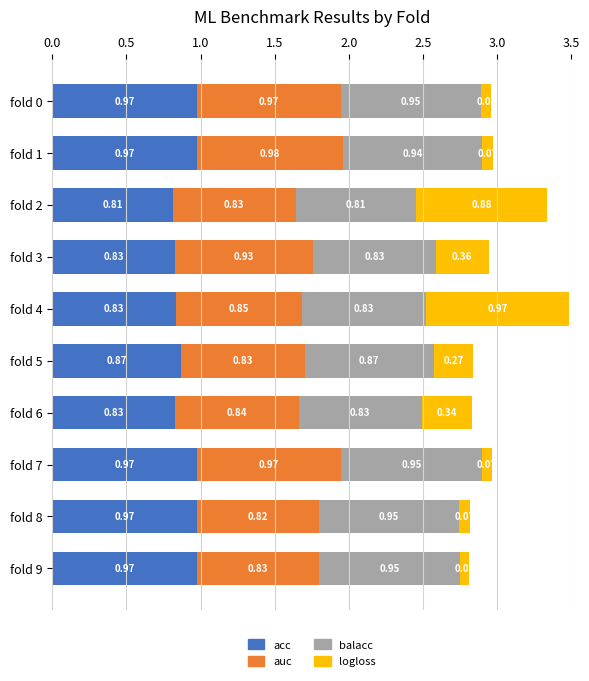

At which category is the sum across all series the highest?

fold 4